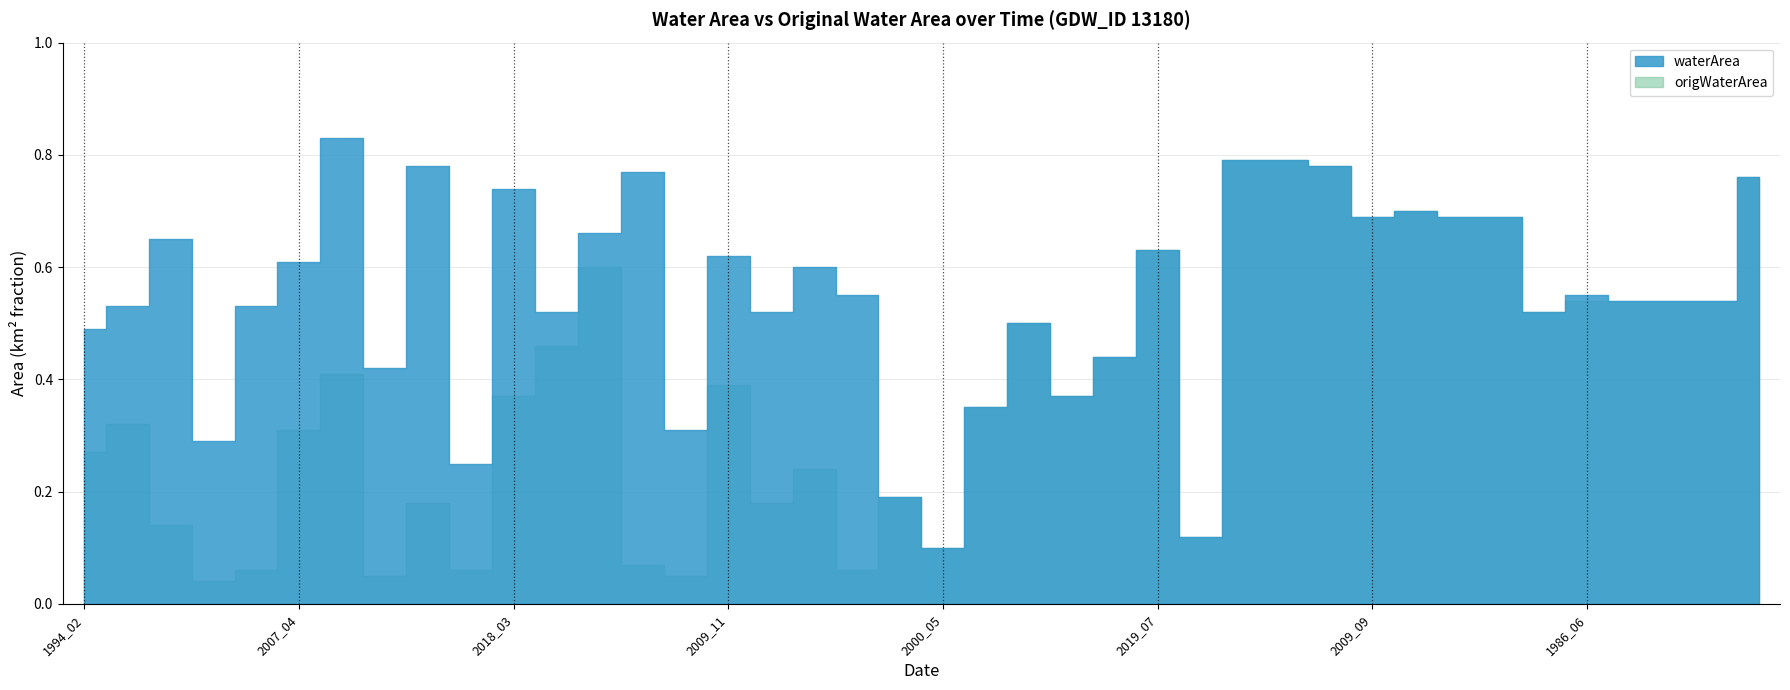

In origWaterArea, how many points are higher than both neighbors (excluding endpoints)?

10